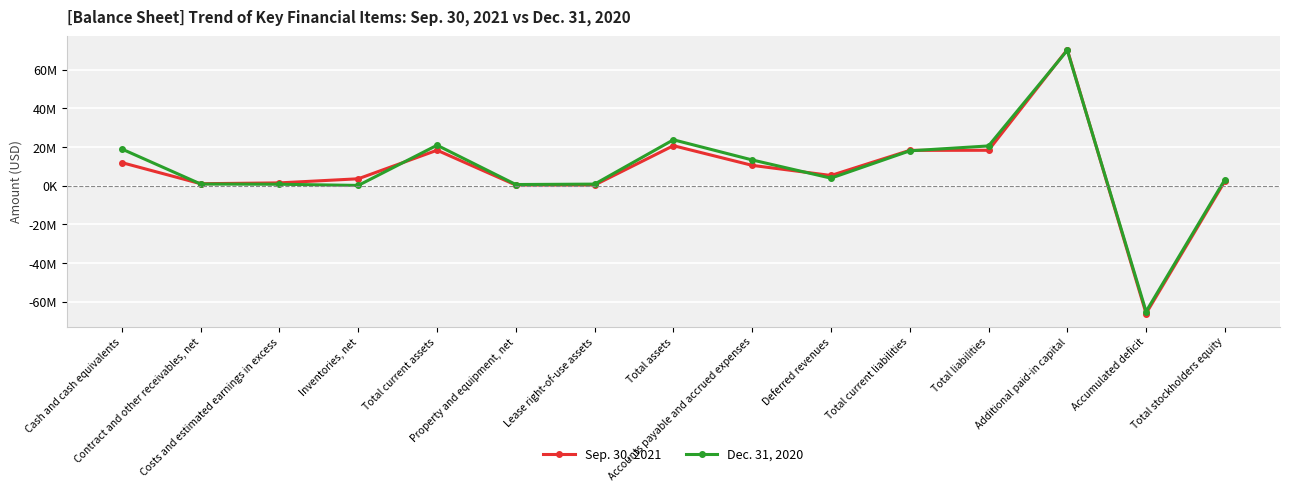

What position from the right is Deferred revenues?

6